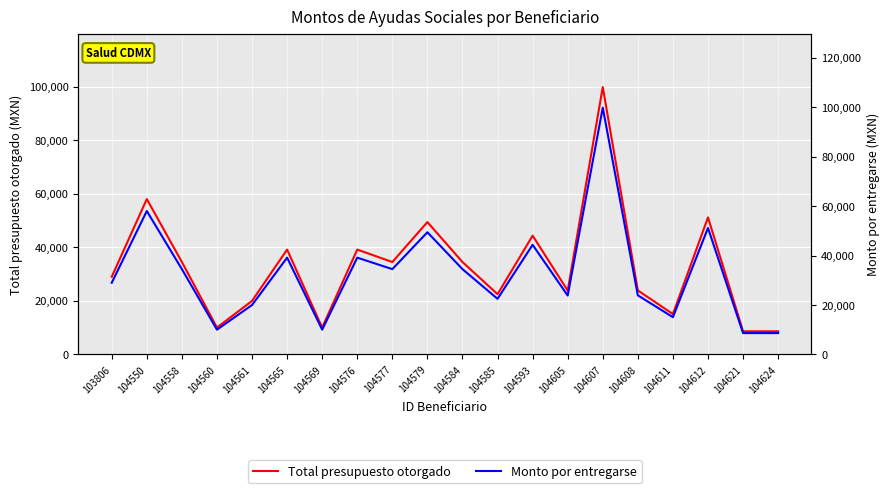

What is the lowest value of the Total presupuesto otorgado series?

8650.0